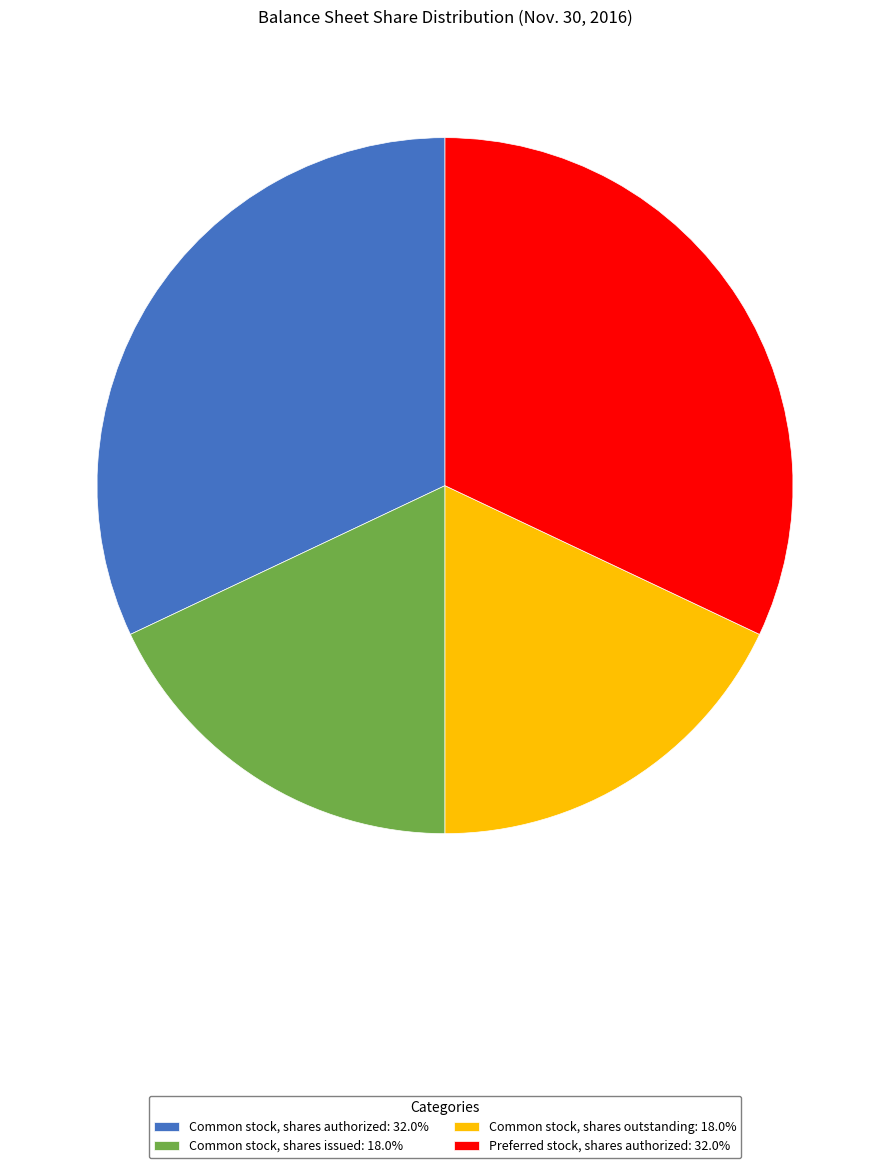

Is the sum of Preferred stock, shares authorized: 32.0% and Common stock, shares authorized: 32.0% greater than half?

Yes